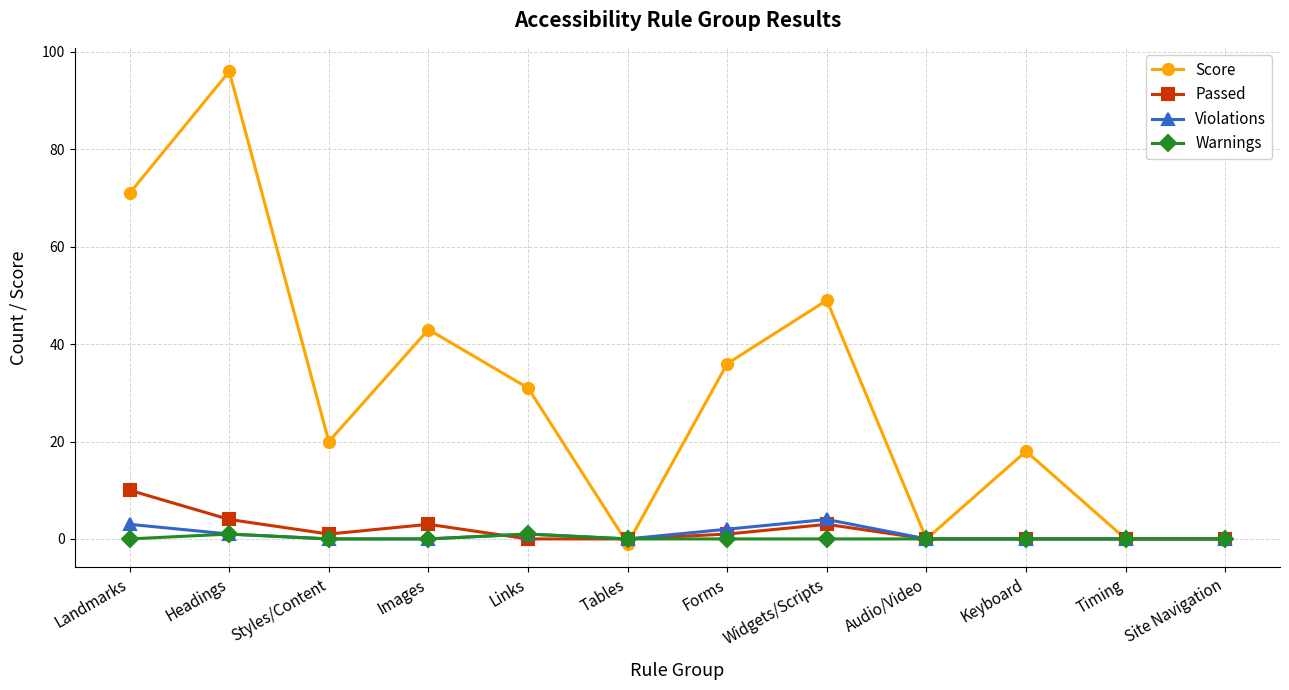

At which category is the sum across all series the highest?

Headings